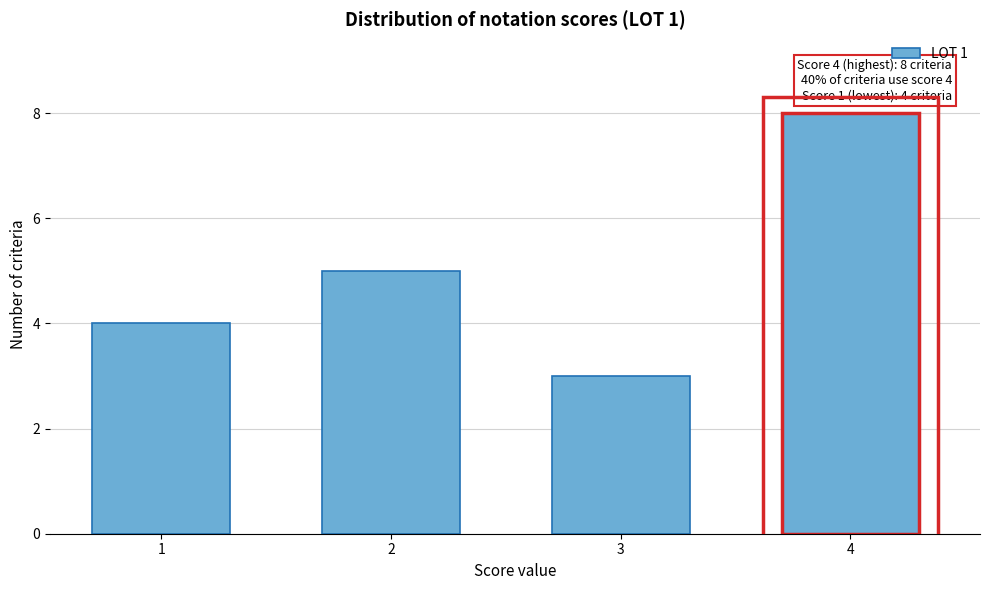

Reading right to left, what are all the values shown in this chart?

4=8	3=3	2=5	1=4